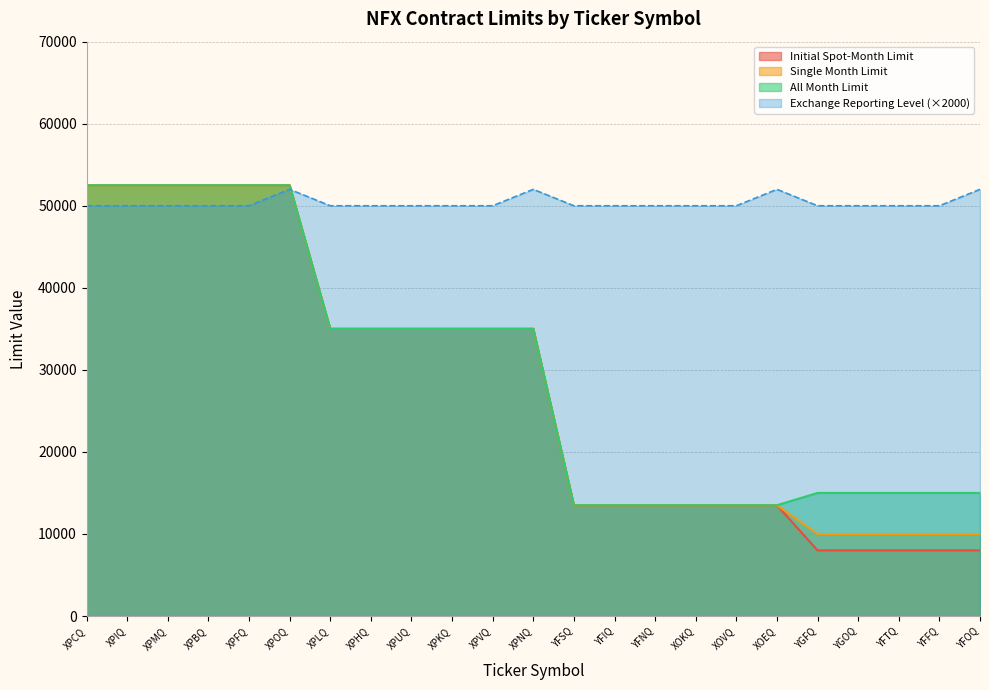

Reading right to left, transcribe all the data shown in this chart.

Initial Spot-Month Limit: 8000	8000	8000	8000	8000	13500	13500	13500	13500	13500	13500	35000	35000	35000	35000	35000	35000	52500	52500	52500	52500	52500	52500
Single Month Limit: 10000	10000	10000	10000	10000	13500	13500	13500	13500	13500	13500	35000	35000	35000	35000	35000	35000	52500	52500	52500	52500	52500	52500
All Month Limit: 15000	15000	15000	15000	15000	13500	13500	13500	13500	13500	13500	35000	35000	35000	35000	35000	35000	52500	52500	52500	52500	52500	52500
Exchange Reporting Level: 52000	50000	50000	50000	50000	52000	50000	50000	50000	50000	50000	52000	50000	50000	50000	50000	50000	52000	50000	50000	50000	50000	50000